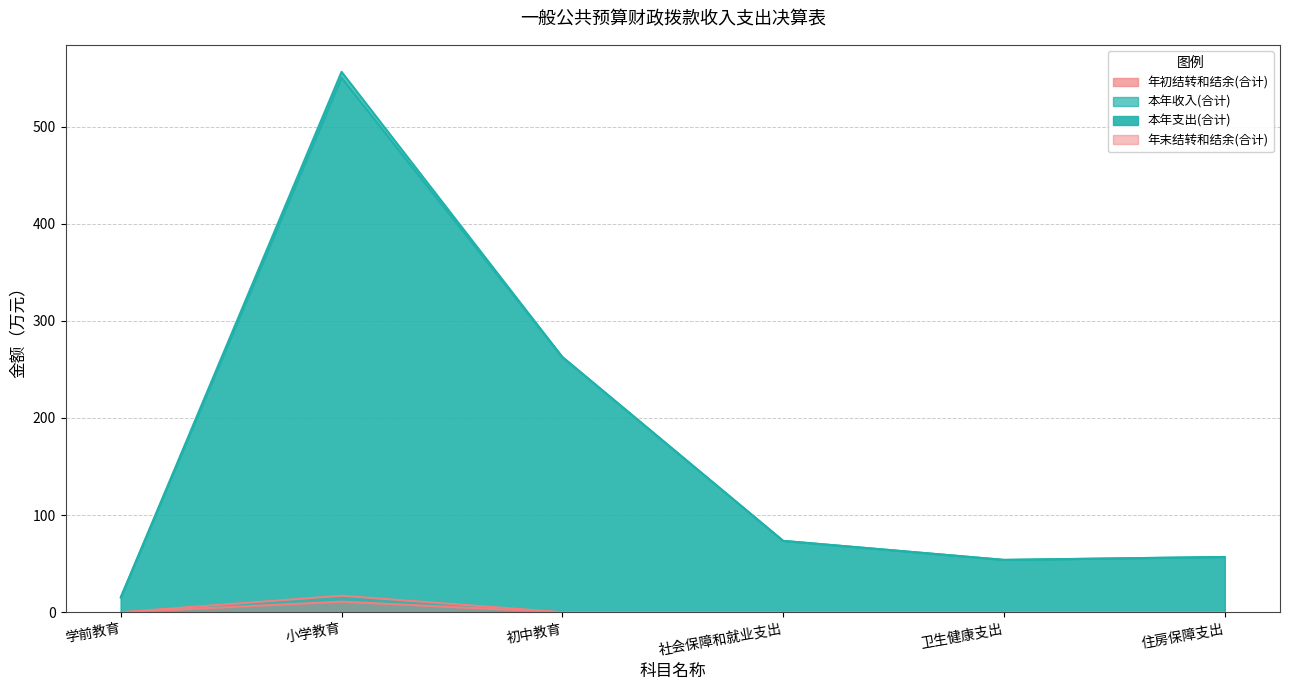

Where is 年初结转和结余(合计) nearest to the value 8?

学前教育